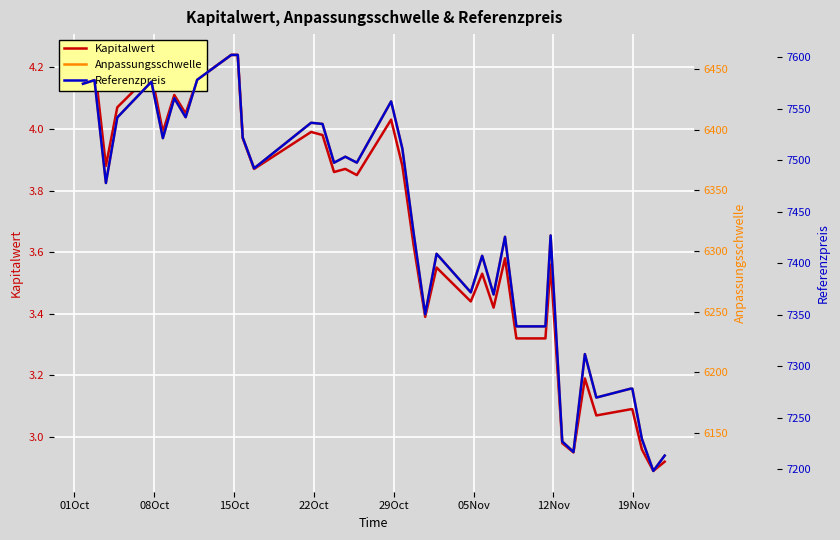

How many lines are shown in the chart?

3